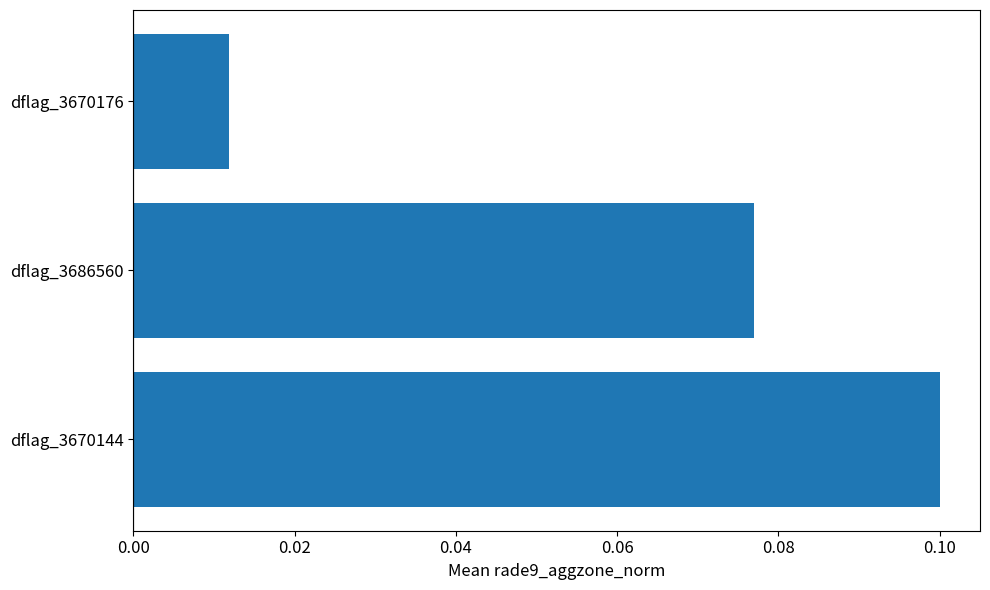

List the labels in order of value, largest first.

dflag_3670144, dflag_3686560, dflag_3670176